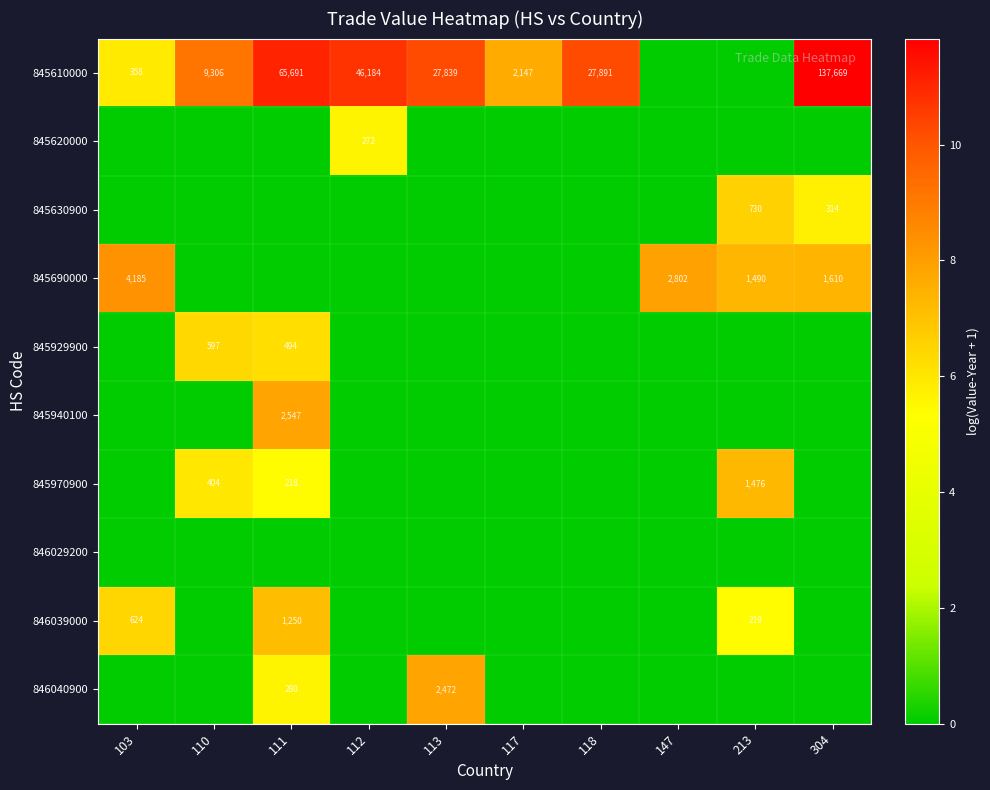

The value of 845690000 at 103 is 4185. True or false?

True